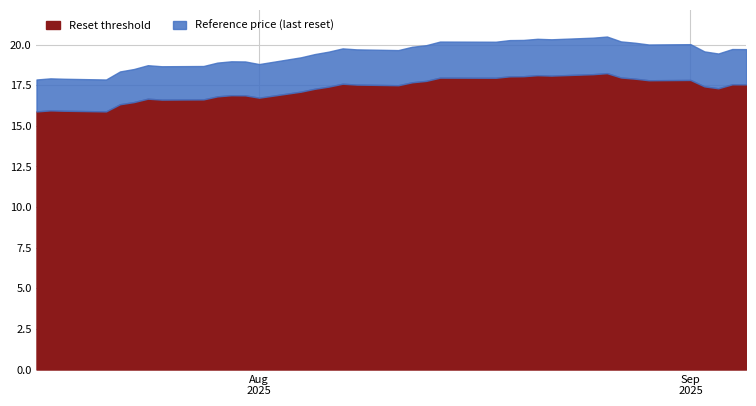

Rank the categories by Reset threshold value from lowest to highest.

2025-07-21, 2025-07-16, 2025-07-18, 2025-07-17, 2025-07-22, 2025-07-23, 2025-07-25, 2025-07-28, 2025-07-24, 2025-08-01, 2025-07-29, 2025-07-31, 2025-07-30, 2025-08-04, 2025-08-05, 2025-09-03, 2025-08-06, 2025-09-02, 2025-08-11, 2025-08-08, 2025-09-05, 2025-09-04, 2025-08-07, 2025-08-12, 2025-08-13, 2025-08-29, 2025-09-01, 2025-08-28, 2025-08-18, 2025-08-14, 2025-08-27, 2025-08-19, 2025-08-20, 2025-08-22, 2025-08-21, 2025-08-25, 2025-08-26